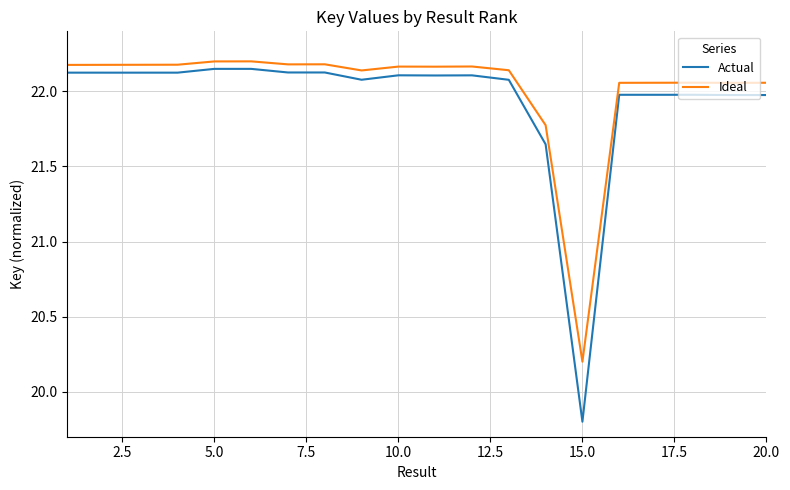

Which series has the widest spread of values?

Actual